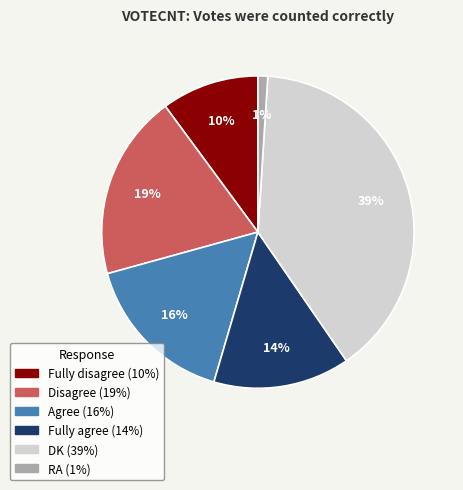

To the nearest percent, what is the average slice percentage?

17%